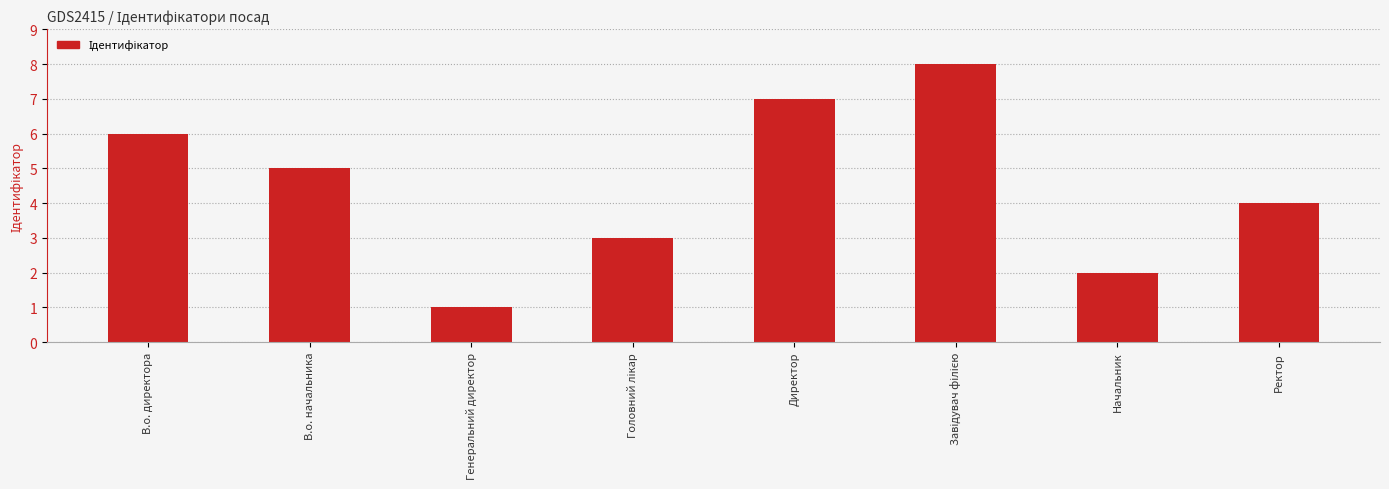

Where does the data first go above 5?

В.о. директора